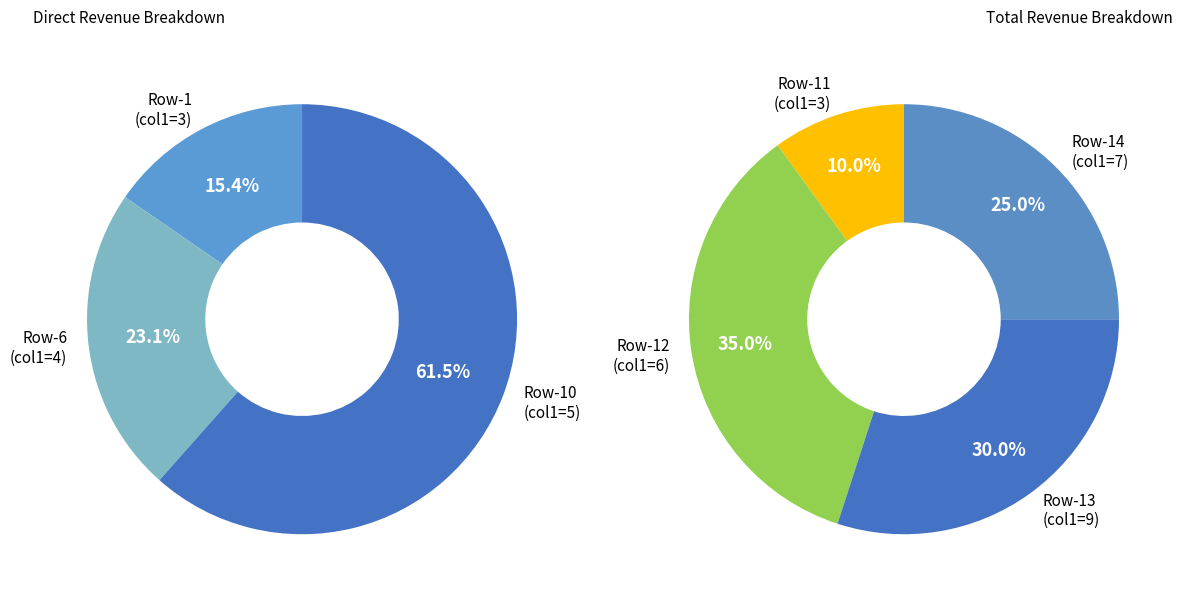

What is the ratio of the value at 2 to the value at 7?

0.6